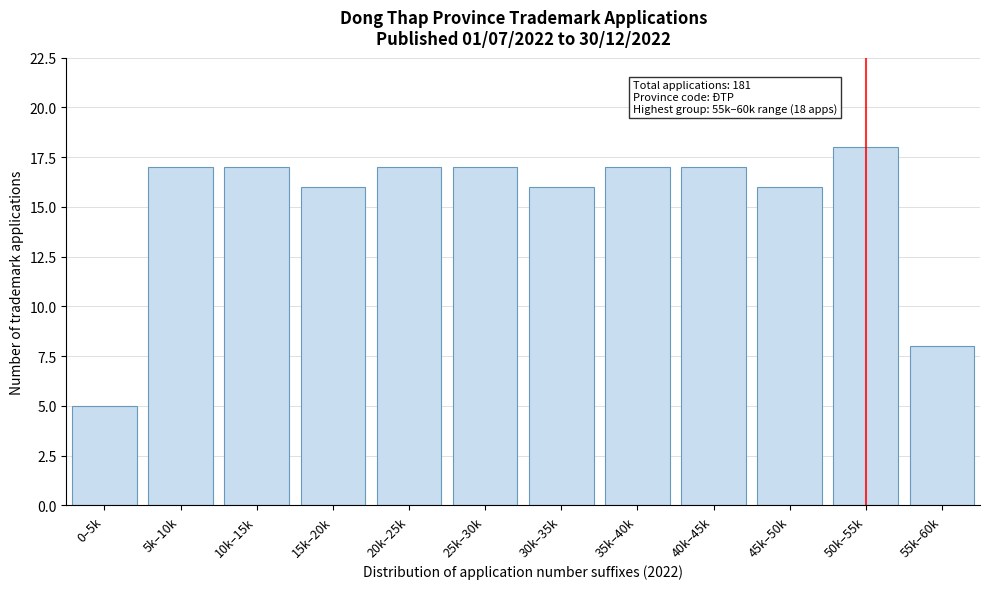

Reading right to left, what are all the values shown in this chart?

8	18	16	17	17	16	17	17	16	17	17	5